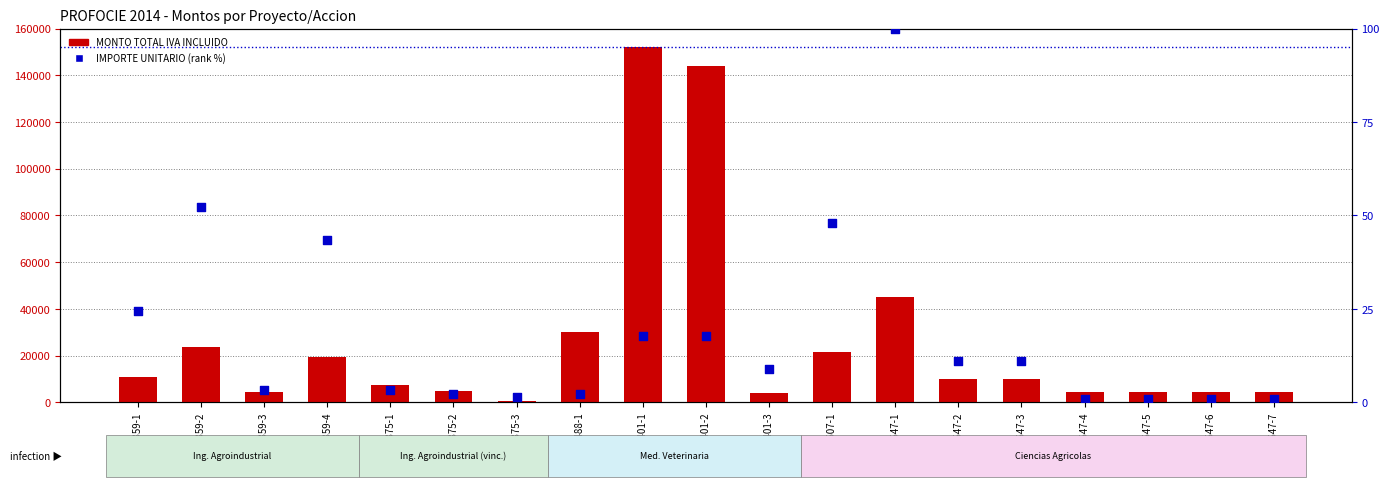

What is the total value across all series at 2401-1?

152017.8